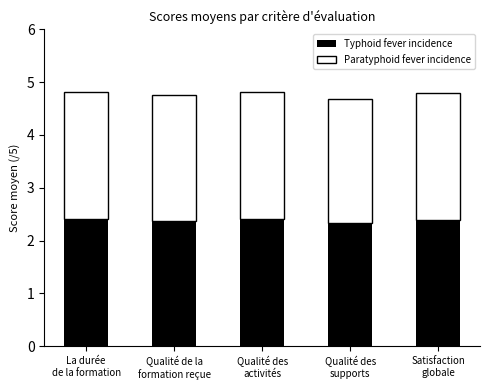

How many Typhoid fever incidence values are between 2 and 3?

5